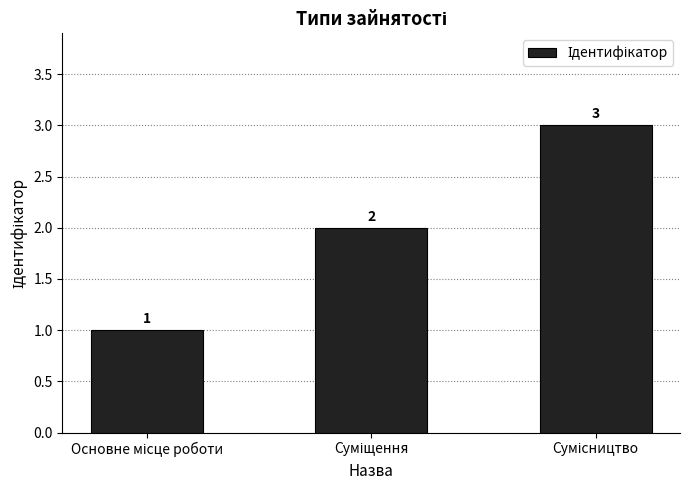

What is the value of the 3rd bar from the left?

3